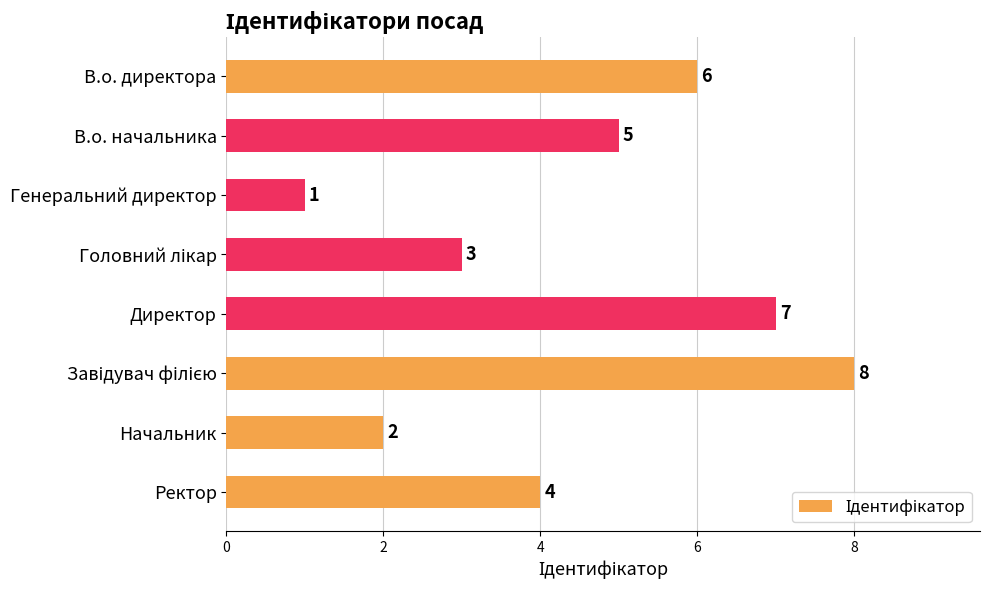

What is the sum of all values?

36